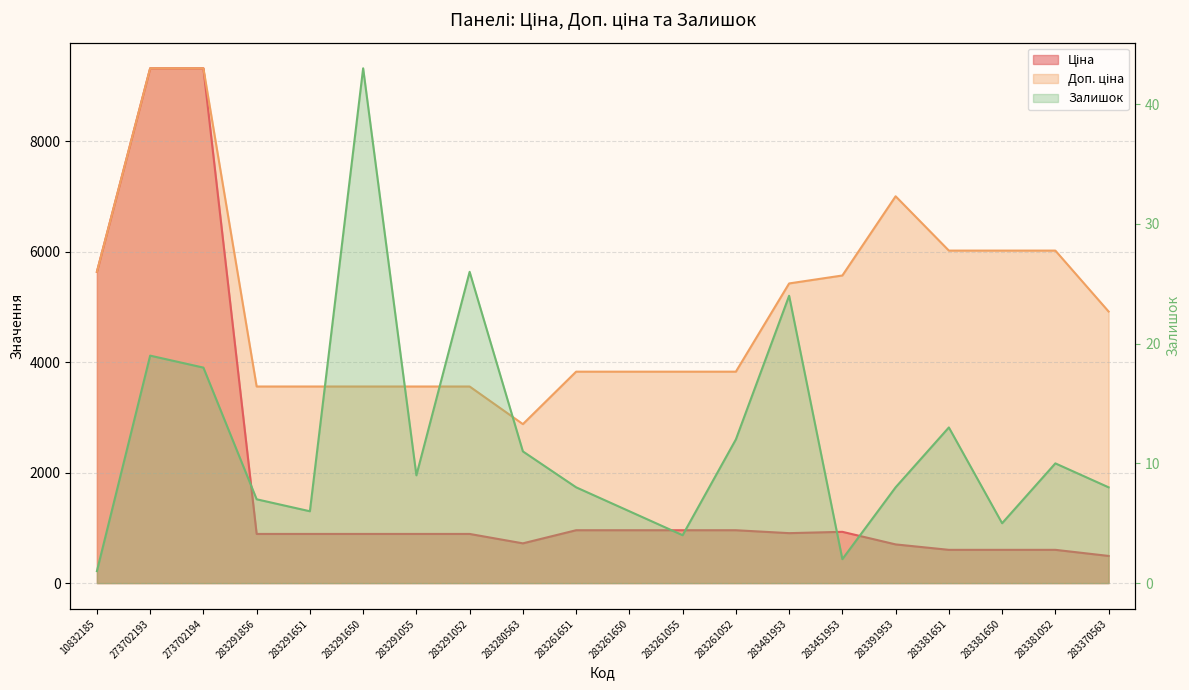

How many lines are shown in the chart?

3